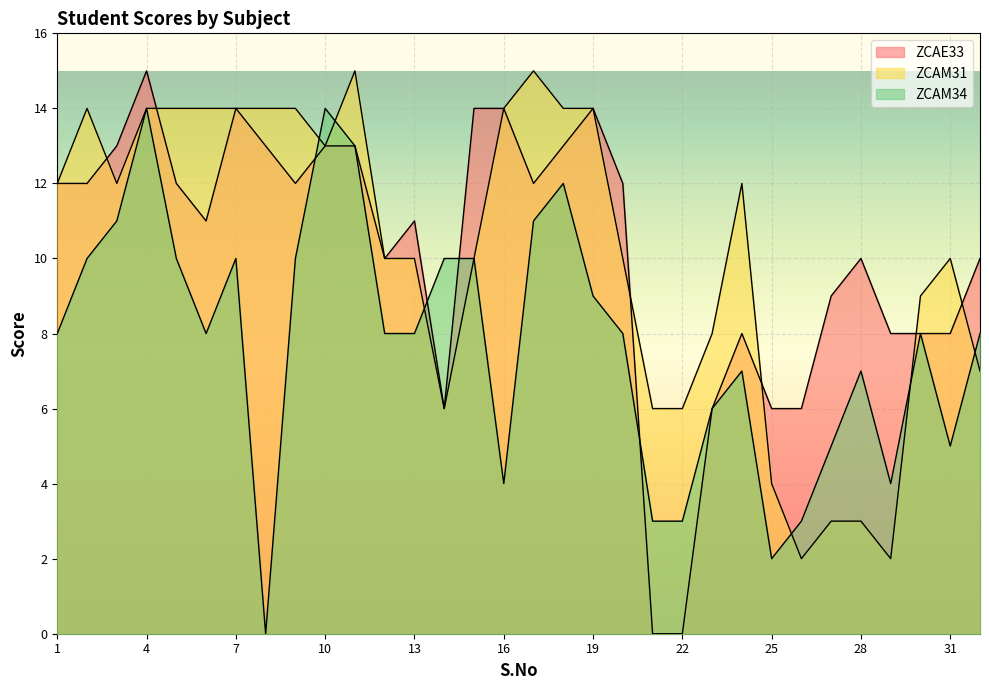

Reading left to right, list all the values displayed in this chart.

ZCAE33: 12	12	13	15	12	11	14	13	12	13	13	10	11	6	14	14	12	13	14	12	0	0	6	8	6	6	9	10	8	8	8	10
ZCAM31: 12	14	12	14	14	14	14	14	14	13	15	10	10	6	10	14	15	14	14	10	6	6	8	12	4	2	3	3	2	9	10	7
ZCAM34: 8	10	11	14	10	8	10	0	10	14	13	8	8	10	10	4	11	12	9	8	3	3	6	7	2	3	5	7	4	8	5	8